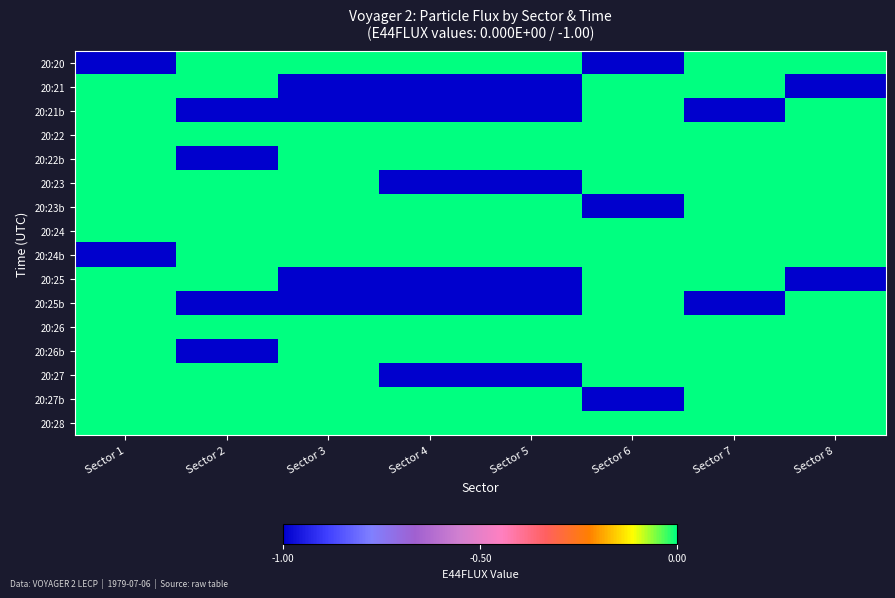

Reading left to right, what are all the values shown in this chart?

20:20: Sector 1=-1	Sector 2=0	Sector 3=0	Sector 4=0	Sector 5=0	Sector 6=-1	Sector 7=0	Sector 8=0
20:21: Sector 1=0	Sector 2=0	Sector 3=-1	Sector 4=-1	Sector 5=-1	Sector 6=0	Sector 7=0	Sector 8=-1
20:21b: Sector 1=0	Sector 2=-1	Sector 3=-1	Sector 4=-1	Sector 5=-1	Sector 6=0	Sector 7=-1	Sector 8=0
20:22: Sector 1=0	Sector 2=0	Sector 3=0	Sector 4=0	Sector 5=0	Sector 6=0	Sector 7=0	Sector 8=0
20:22b: Sector 1=0	Sector 2=-1	Sector 3=0	Sector 4=0	Sector 5=0	Sector 6=0	Sector 7=0	Sector 8=0
20:23: Sector 1=0	Sector 2=0	Sector 3=0	Sector 4=-1	Sector 5=-1	Sector 6=0	Sector 7=0	Sector 8=0
20:23b: Sector 1=0	Sector 2=0	Sector 3=0	Sector 4=0	Sector 5=0	Sector 6=-1	Sector 7=0	Sector 8=0
20:24: Sector 1=0	Sector 2=0	Sector 3=0	Sector 4=0	Sector 5=0	Sector 6=0	Sector 7=0	Sector 8=0
20:24b: Sector 1=-1	Sector 2=0	Sector 3=0	Sector 4=0	Sector 5=0	Sector 6=0	Sector 7=0	Sector 8=0
20:25: Sector 1=0	Sector 2=0	Sector 3=-1	Sector 4=-1	Sector 5=-1	Sector 6=0	Sector 7=0	Sector 8=-1
20:25b: Sector 1=0	Sector 2=-1	Sector 3=-1	Sector 4=-1	Sector 5=-1	Sector 6=0	Sector 7=-1	Sector 8=0
20:26: Sector 1=0	Sector 2=0	Sector 3=0	Sector 4=0	Sector 5=0	Sector 6=0	Sector 7=0	Sector 8=0
20:26b: Sector 1=0	Sector 2=-1	Sector 3=0	Sector 4=0	Sector 5=0	Sector 6=0	Sector 7=0	Sector 8=0
20:27: Sector 1=0	Sector 2=0	Sector 3=0	Sector 4=-1	Sector 5=-1	Sector 6=0	Sector 7=0	Sector 8=0
20:27b: Sector 1=0	Sector 2=0	Sector 3=0	Sector 4=0	Sector 5=0	Sector 6=-1	Sector 7=0	Sector 8=0
20:28: Sector 1=0	Sector 2=0	Sector 3=0	Sector 4=0	Sector 5=0	Sector 6=0	Sector 7=0	Sector 8=0